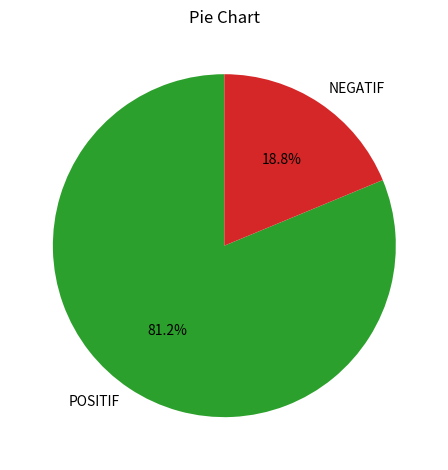

What is the total percentage of NEGATIF and POSITIF?

100.0%